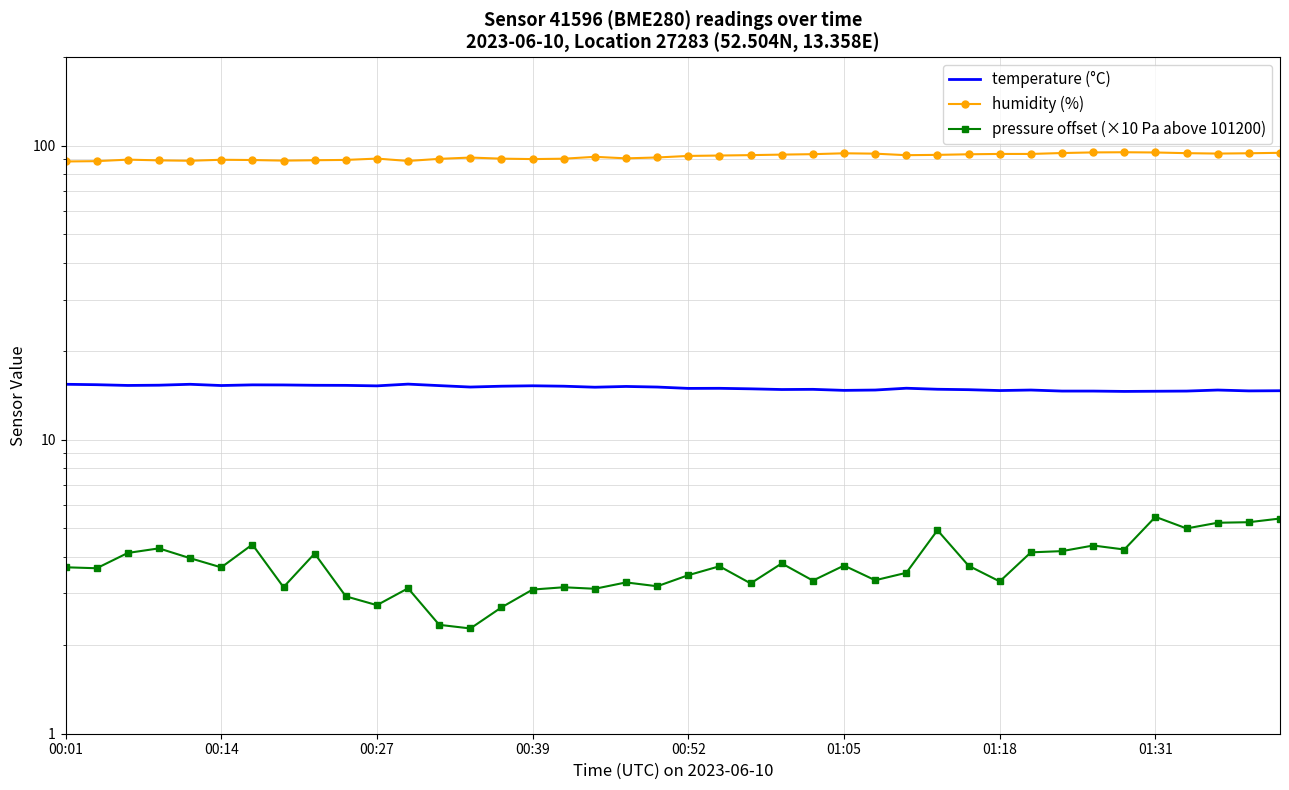

Which series has the largest range (max minus min)?

humidity (%)